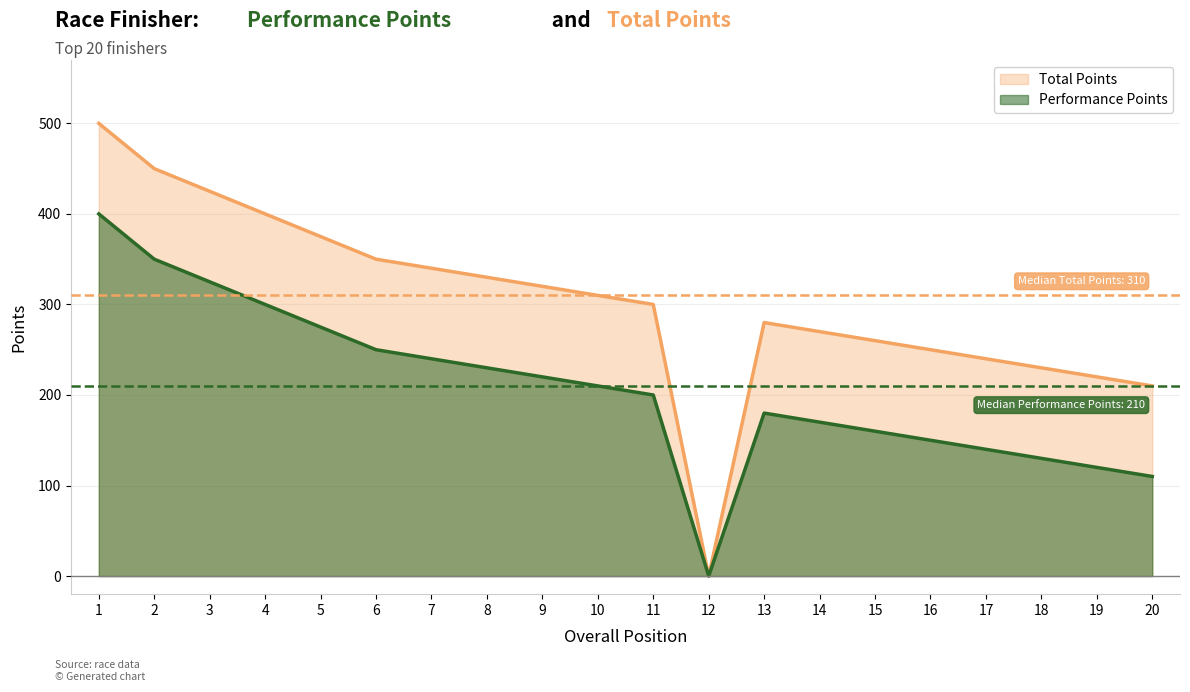

True or false: Performance Points has a value of 250 at 6.

True